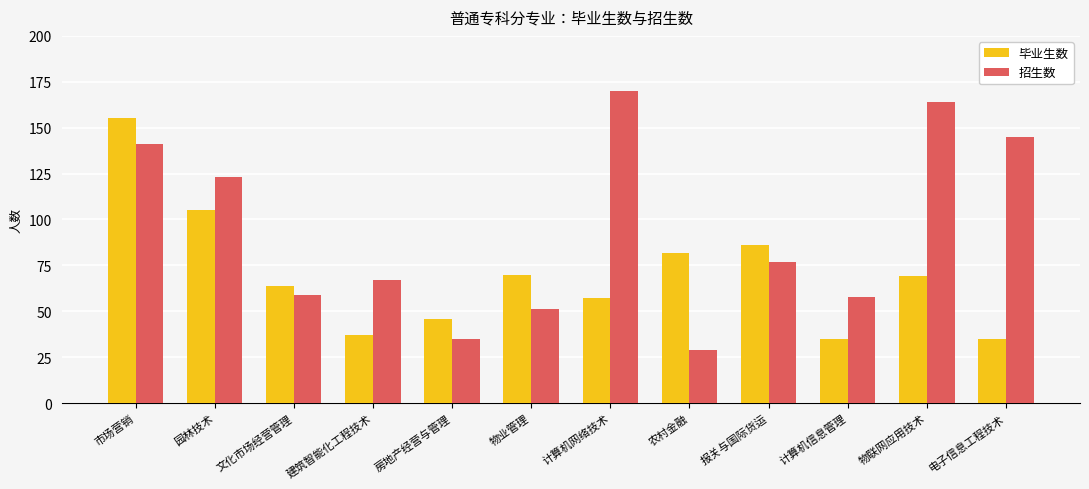

The value of 毕业生数 at 房地产经营与管理 is 29. True or false?

False